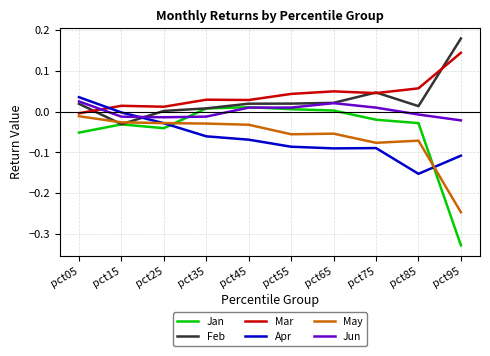

Is this an area chart (filled region under the line)?

No